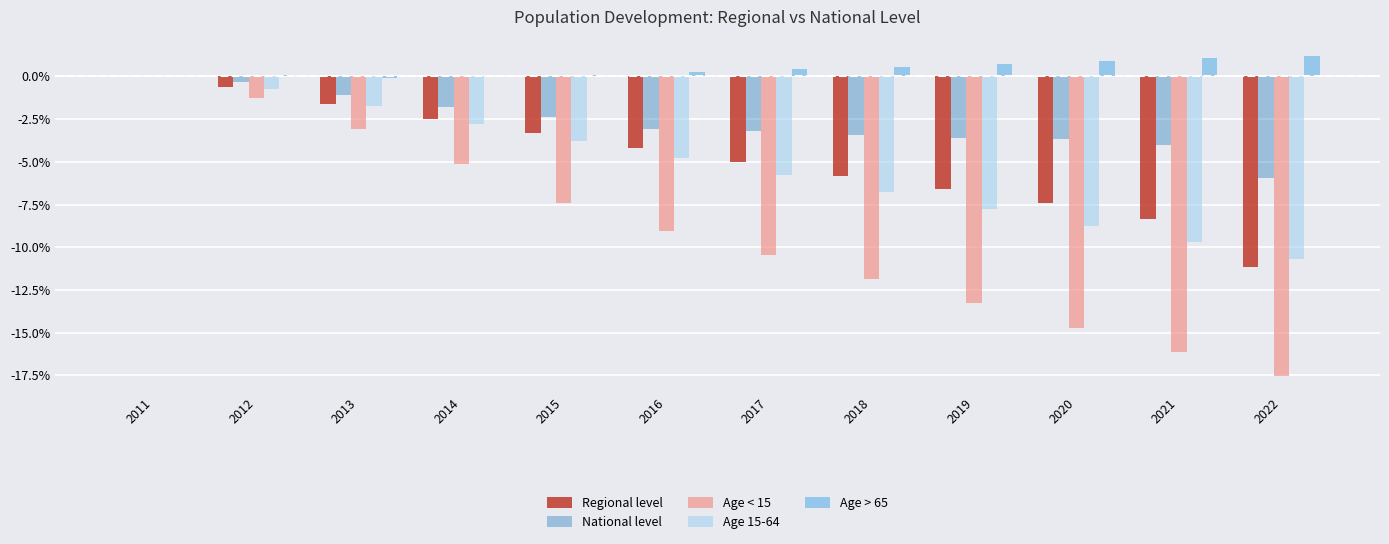

At which category is the sum across all series the highest?

2011